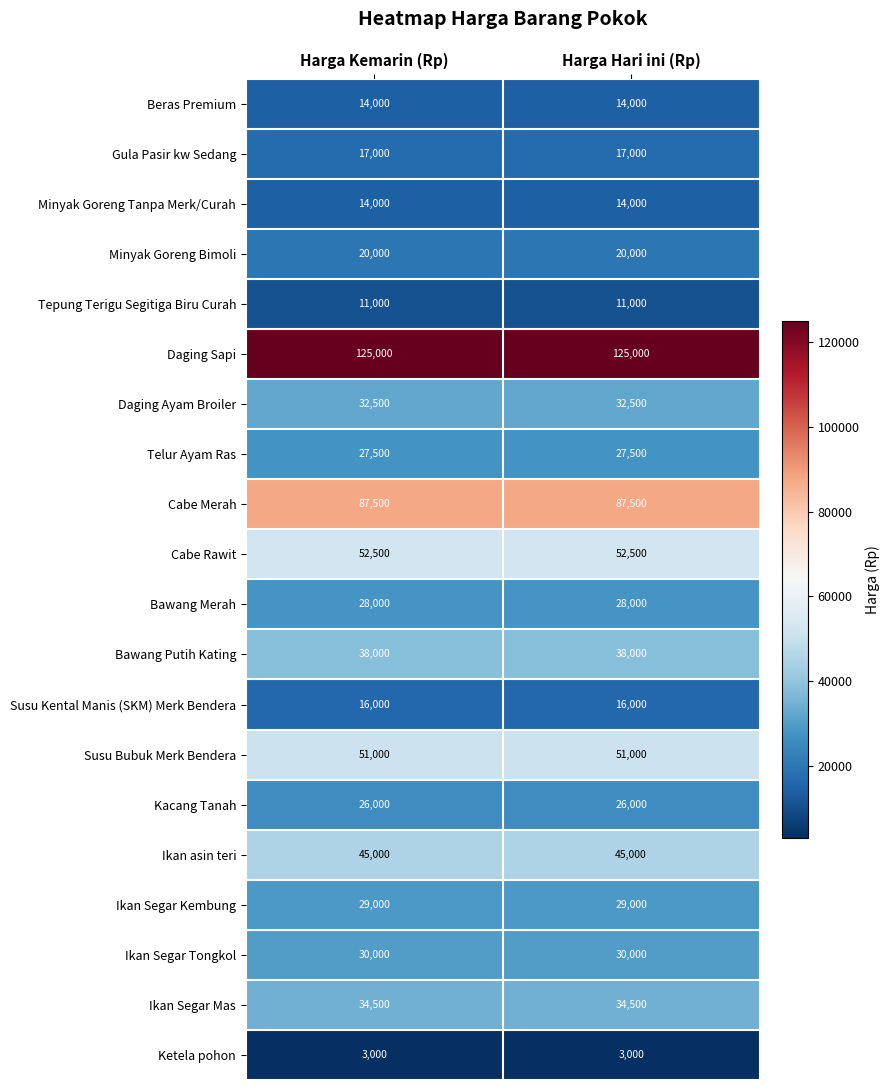

What value does the Ketela pohon series have at Harga Kemarin (Rp)?

3000